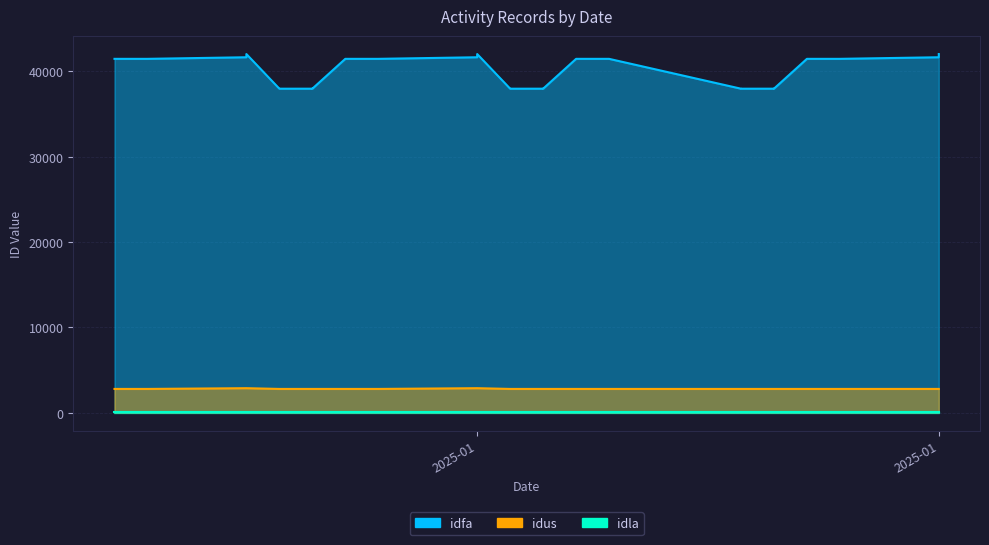

Which series has the largest total across all categories?

idfa